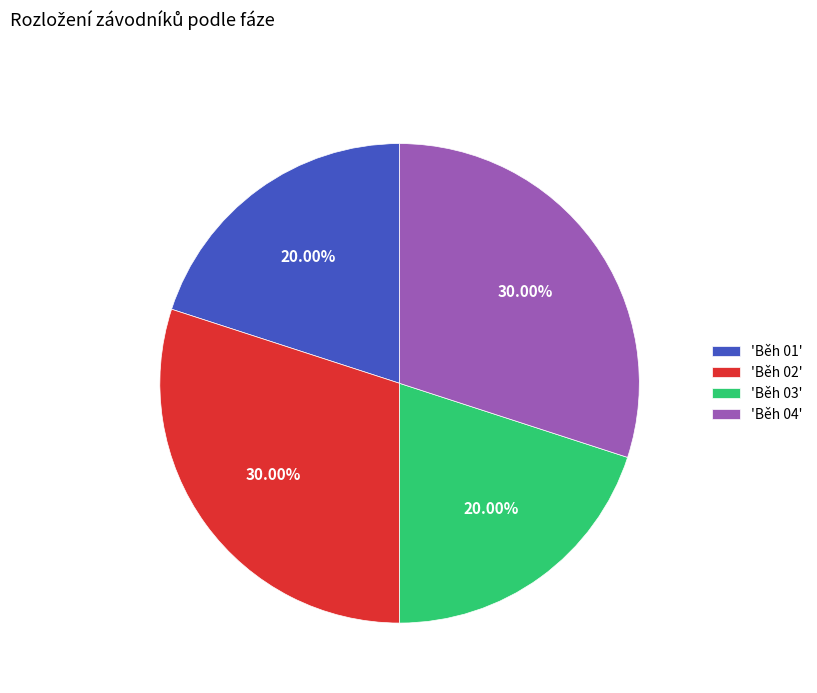

Which has a higher value, 'Běh 01' or 'Běh 02'?

'Běh 02'